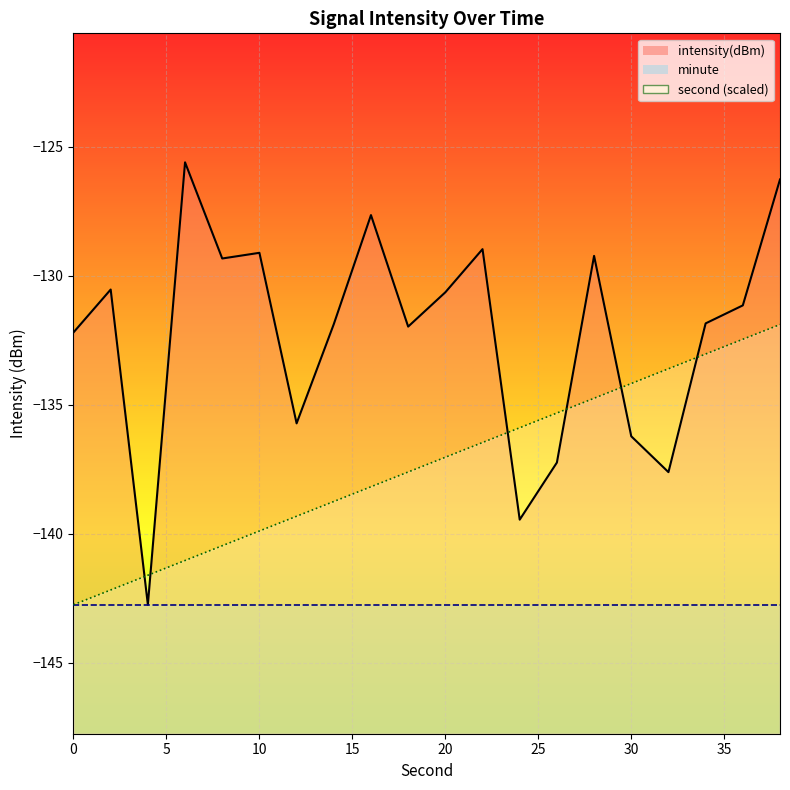

At which category does intensity(dBm) reach its first local peak?

2